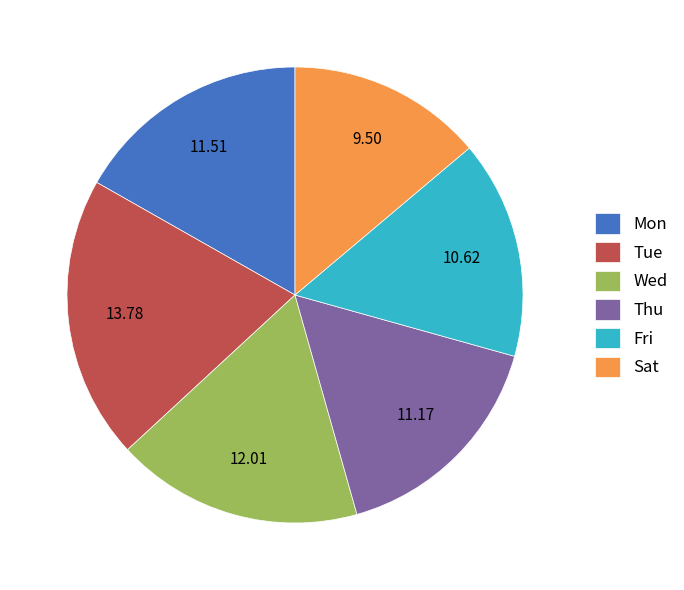

Which has a higher value, Sat or Tue?

Tue